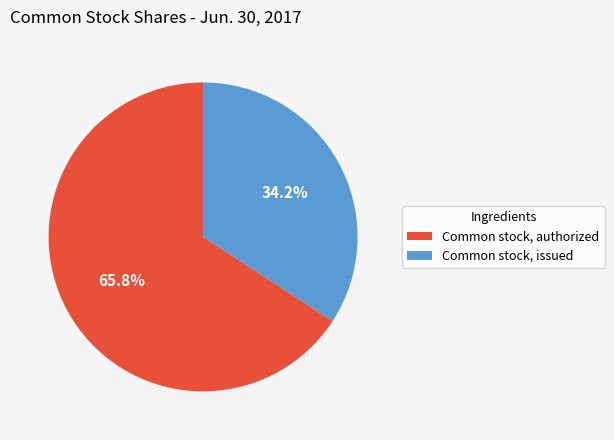

To the nearest percent, what is the average slice percentage?

50%